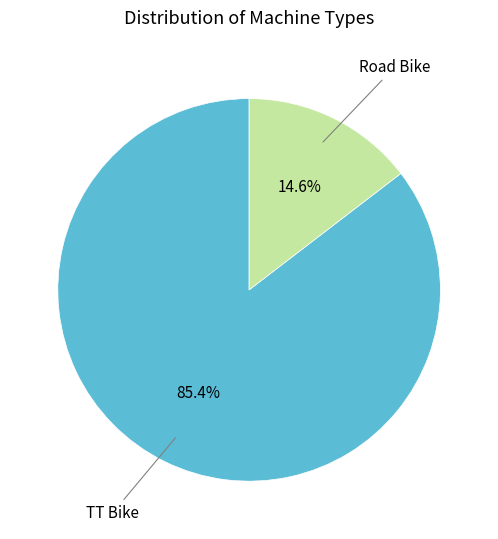

Is there any slice that represents more than half of the pie?

Yes